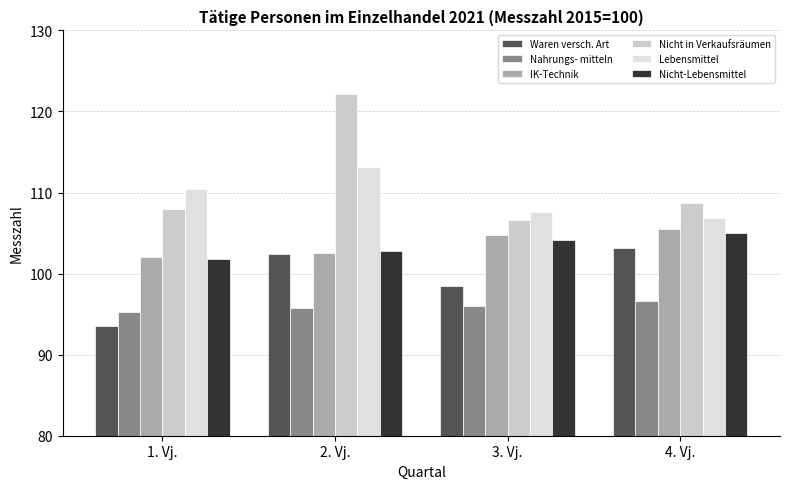

Between 2. Vj. and 4. Vj., which series saw the biggest shift?

Nicht in Verkaufsräumen